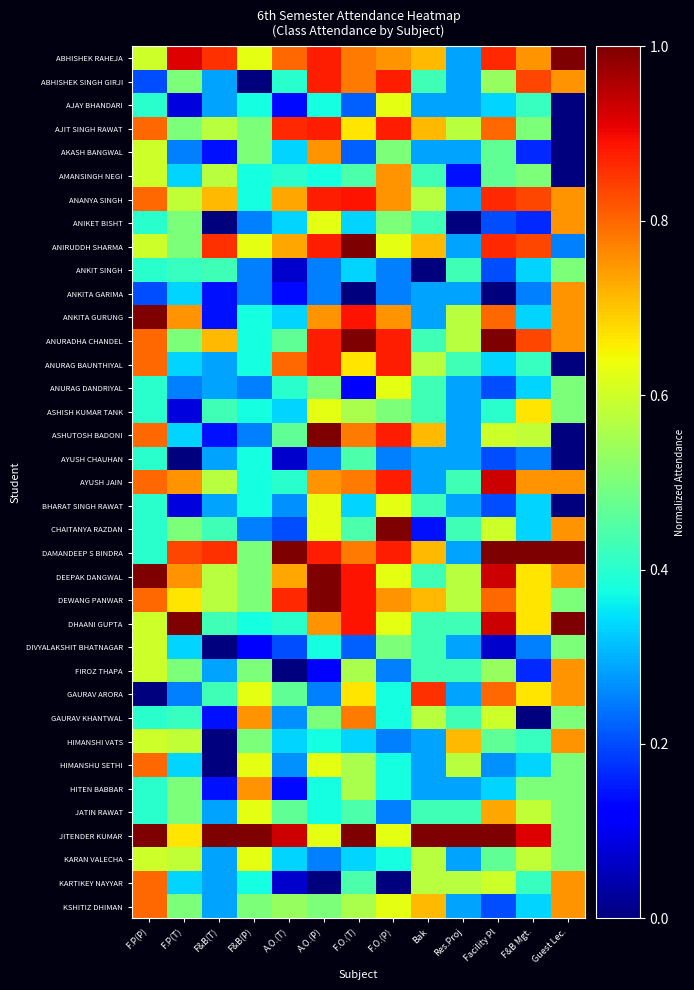

Which series has the largest range (max minus min)?

ASHUTOSH BADONI